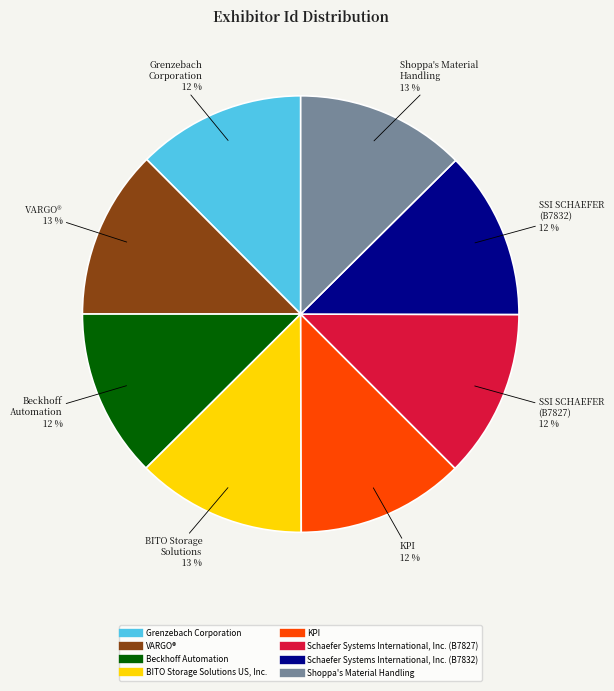

What percentage is the KPI slice, to the nearest percent?

12%